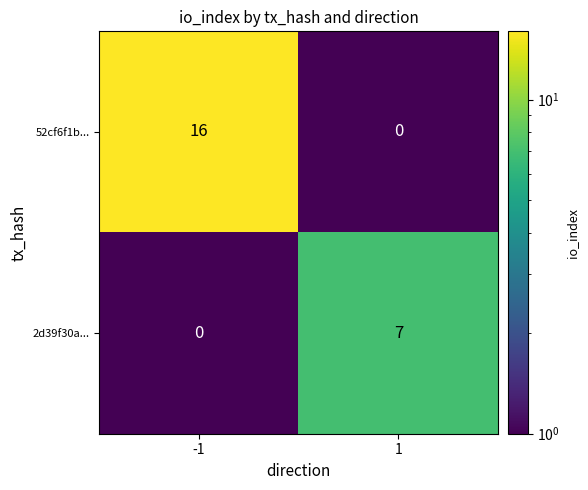

At how many categories does at least one series exceed 10?

1